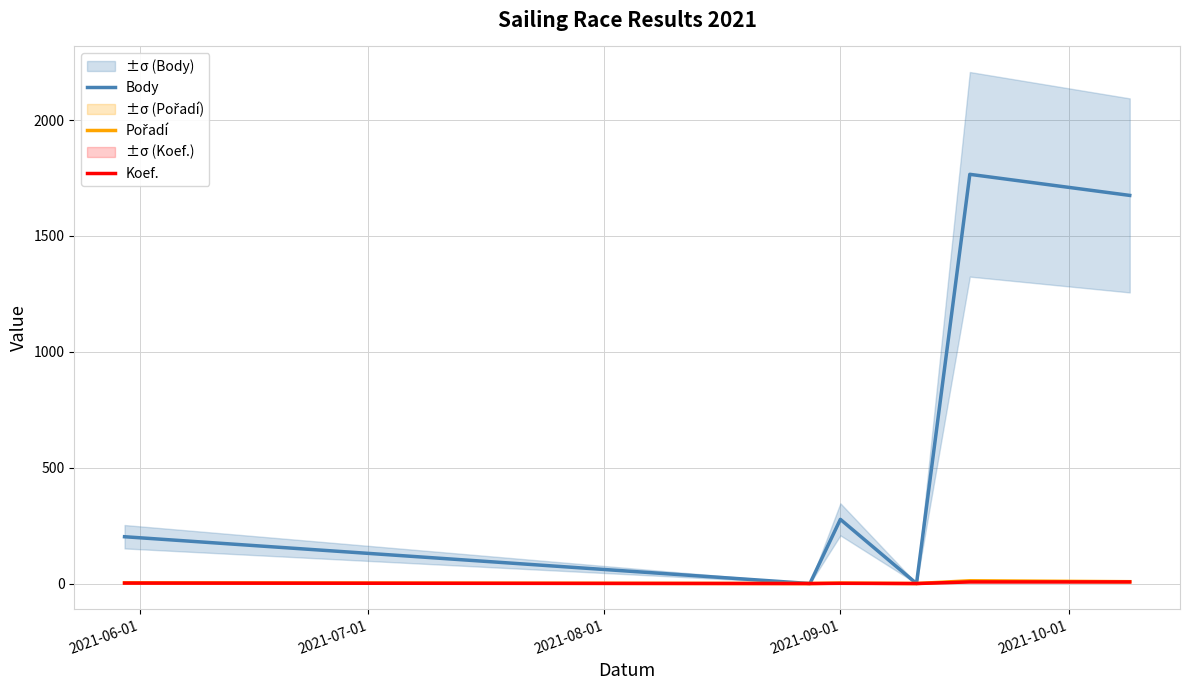

What is the maximum value shown in the chart?

1766